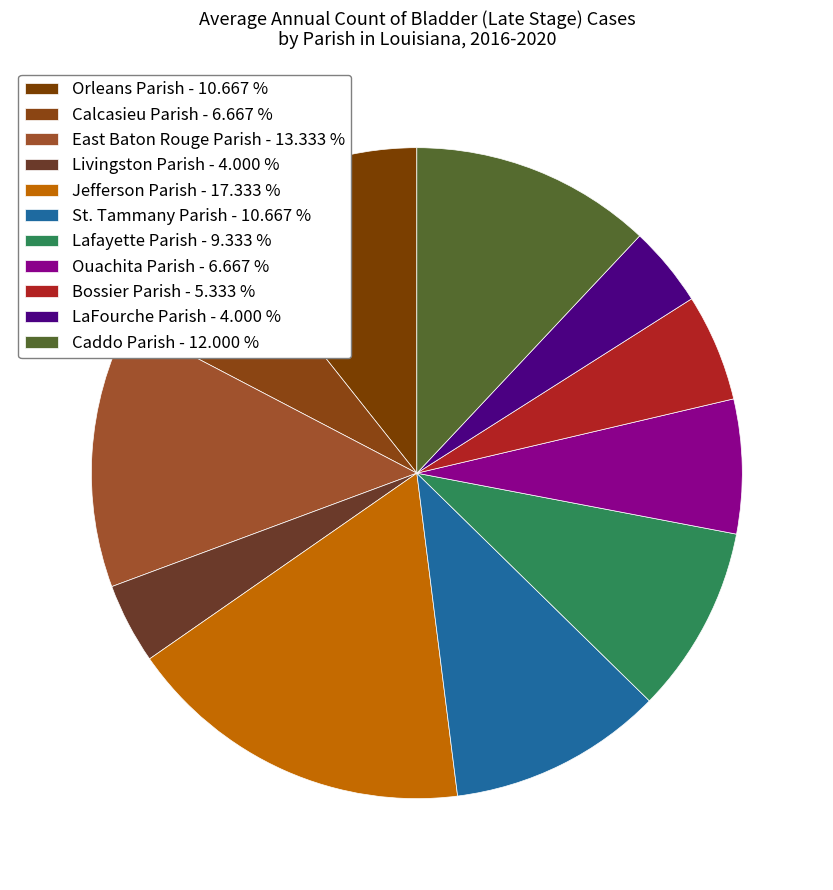

Which slice is the largest?

Jefferson Parish